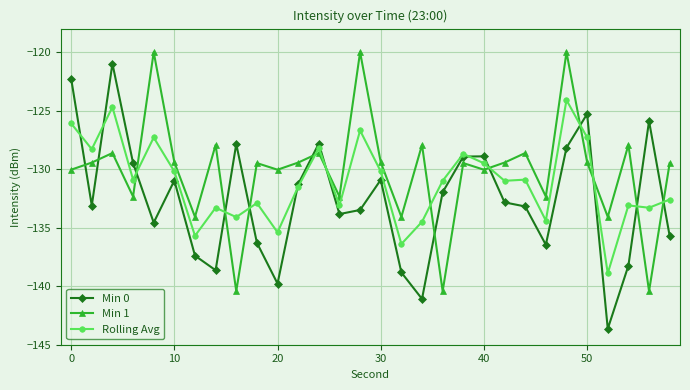

Rank the series by their average value, from highest to lowest.

Min 1, Rolling Avg, Min 0